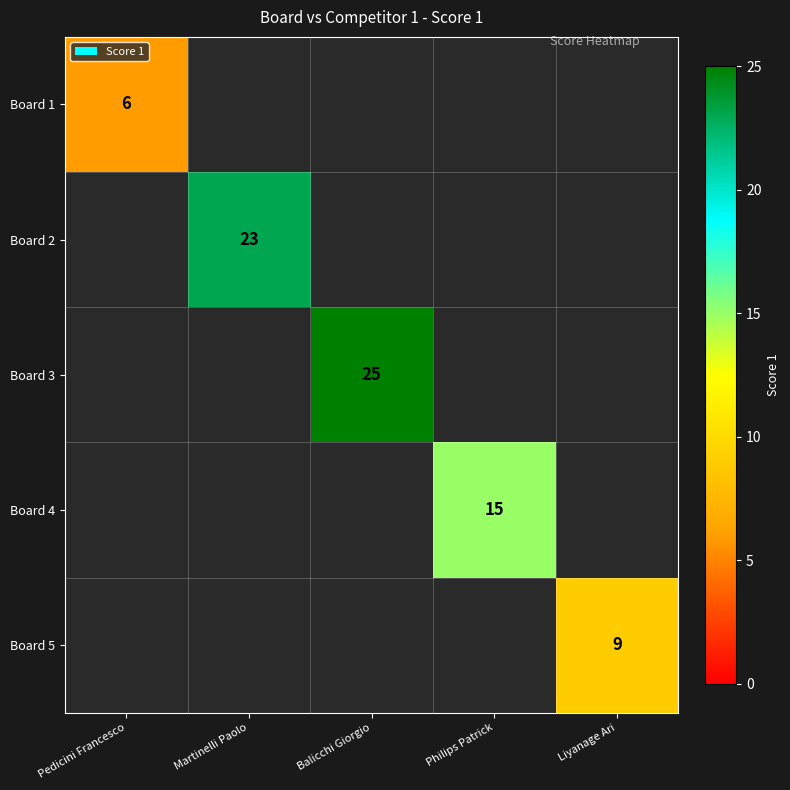

At Martinelli Paolo, list the series in order from smallest to largest.

Board 1, Board 2, Board 3, Board 4, Board 5